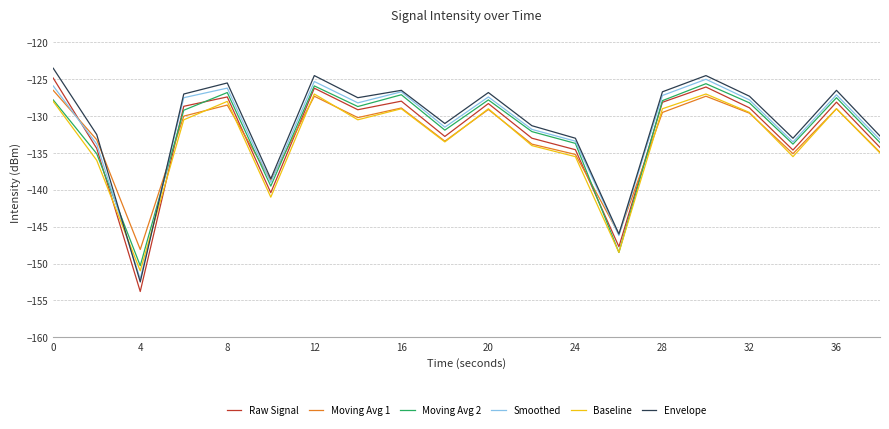

How many interior local valleys does the Moving Avg 1 series have?

6